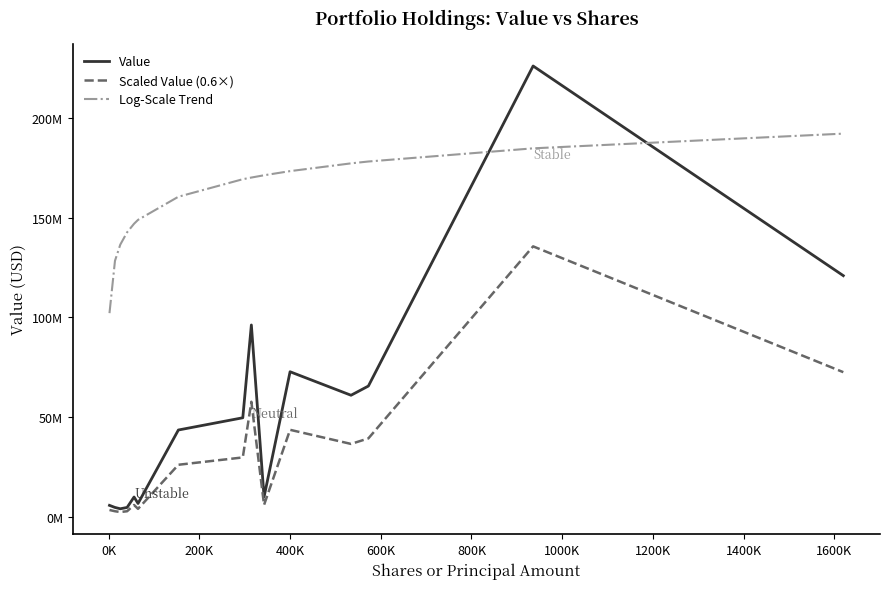

Reading right to left, what are all the values shown in this chart?

Value: 120886000.0	225946000.0	65581000.0	60966000.0	72743000.0	9997000.0	96181000.0	49680000.0	43553000.0	6739000.0	9976000.0	4749000.0	4087000.0	4747000.0	5794000.0
Scaled Value (0.6×): 72531600.0	135567600.0	39348600.0	36579600.0	43645800.0	5998200.0	57708600.0	29808000.0	26131800.0	4043400.0	5985600.0	2849400.0	2452200.0	2848200.0	3476400.0
Log-Scale Trend: 192054100.0	184686364.7	178090248.5	177160771.8	173272003.1	171192625.8	170049167.6	169217270.5	160435016.9	148846760.3	146902176.4	142619125.7	136455128.6	128347753.4	102106079.8